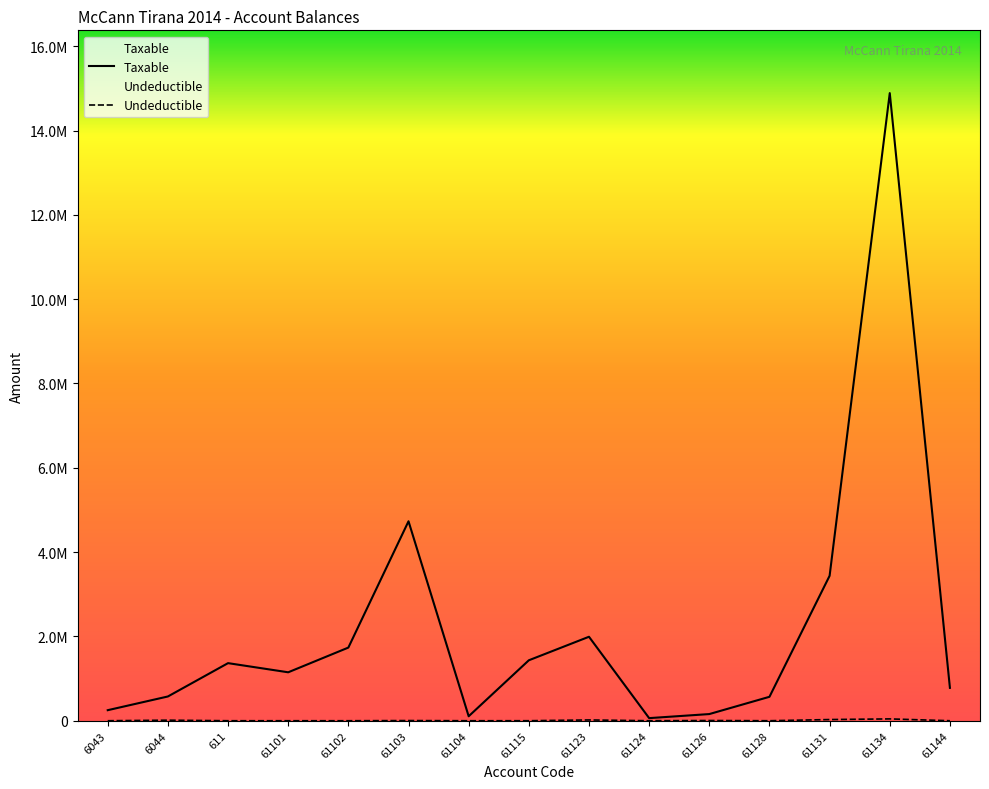

How many lines are shown in the chart?

2